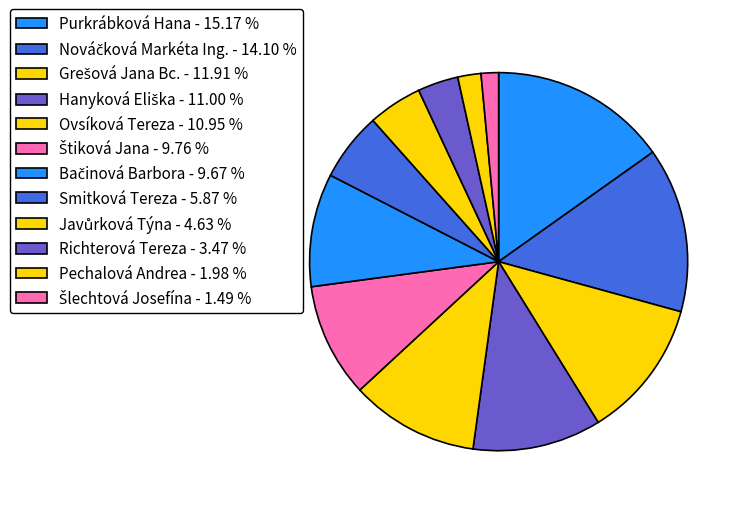

To the nearest percent, what is the average slice percentage?

8%